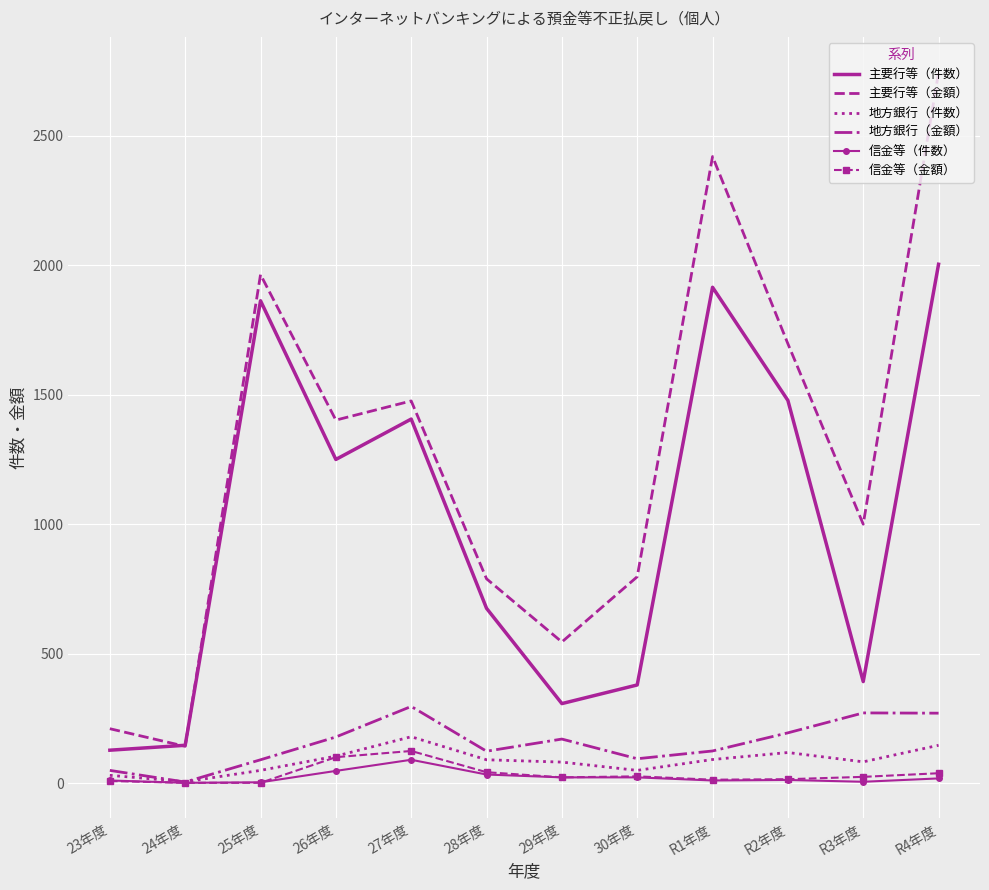

At which label does 主要行等（金額） reach its minimum?

24年度